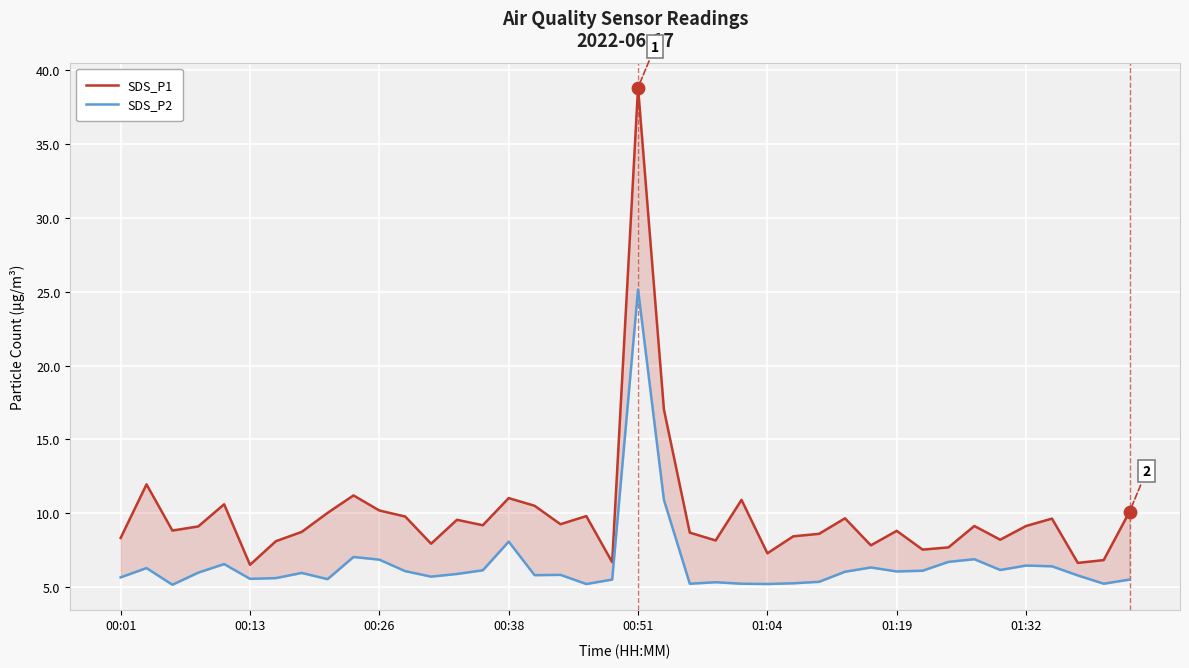

Which series has the largest total across all categories?

SDS_P1